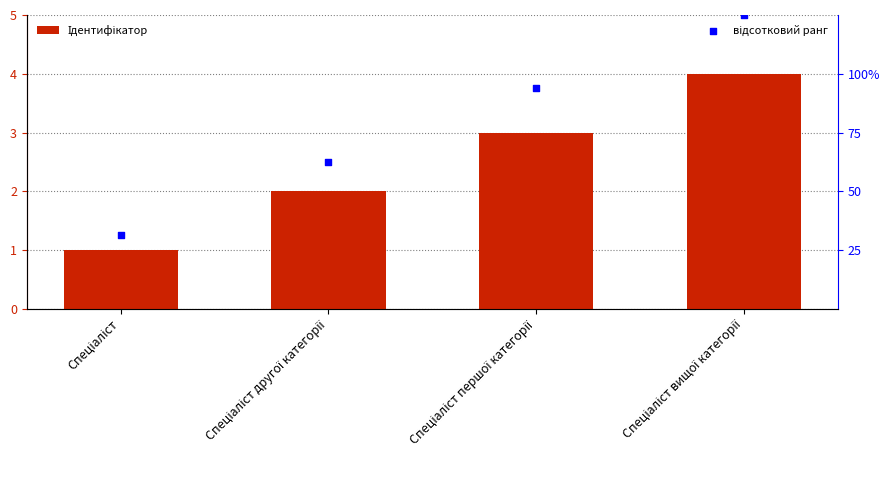

Which series contains the lowest Y value?

Ідентифікатор